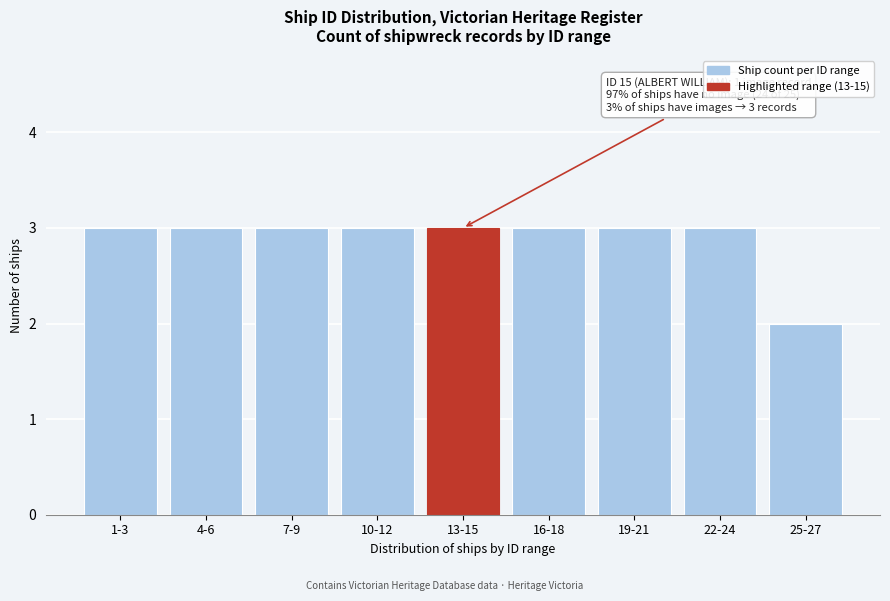

Reading left to right, transcribe all the data shown in this chart.

3	3	3	3	3	3	3	3	2